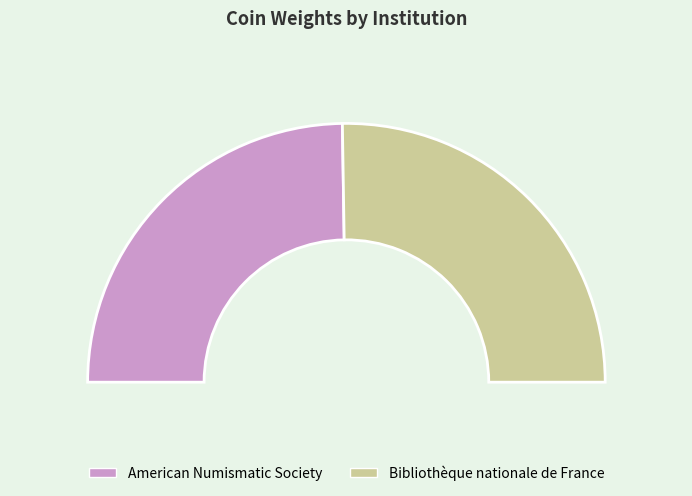

Is there any slice that represents more than half of the pie?

Yes